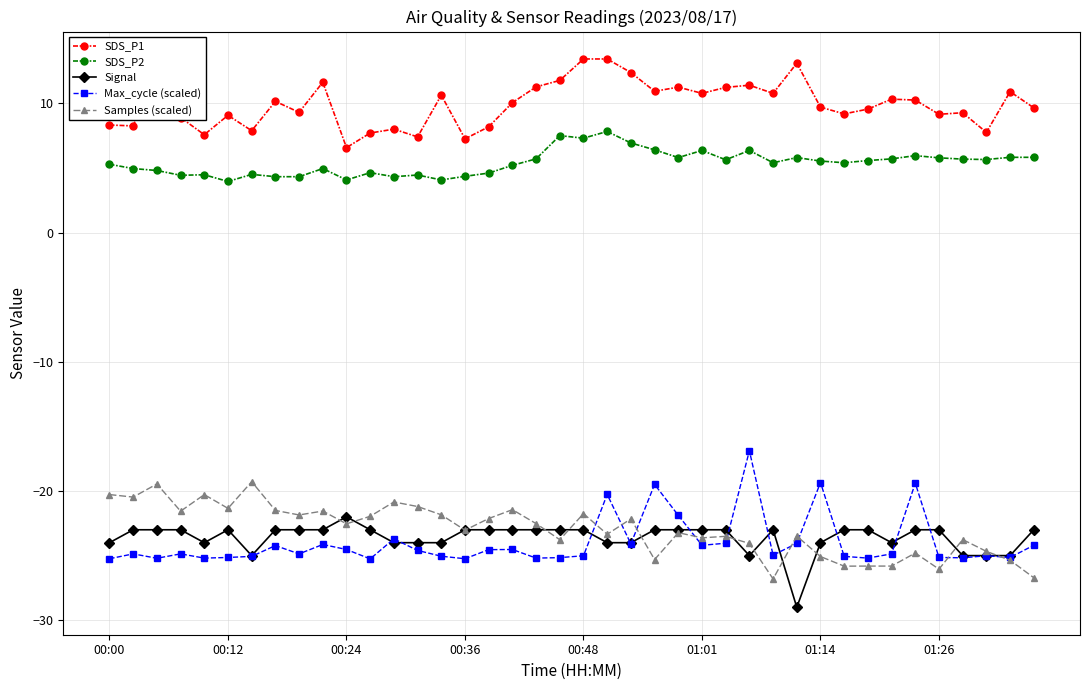

List the series in order of their peak value, lowest first.

Signal, Samples (scaled), Max_cycle (scaled), SDS_P2, SDS_P1